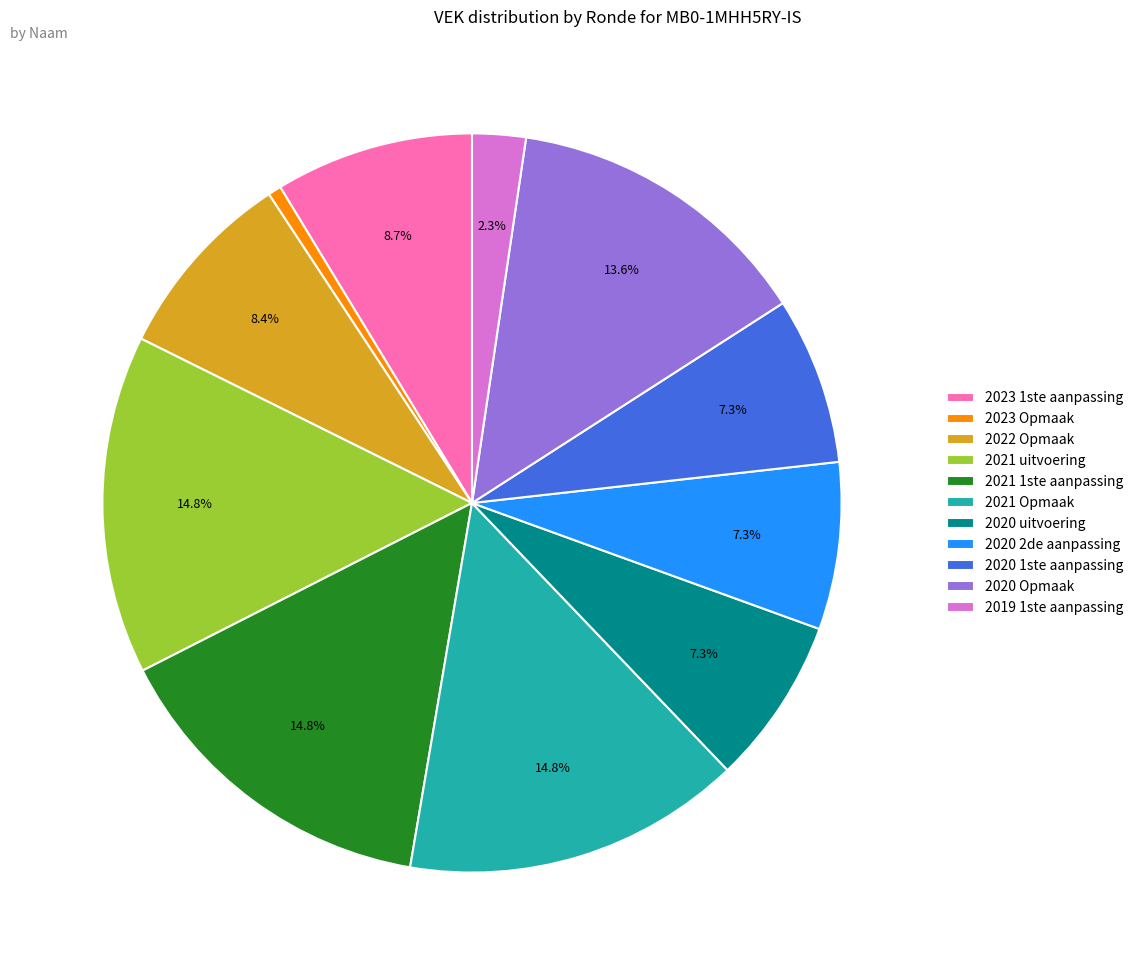

True or false: 2021 uitvoering accounts for 27% of the total.

False